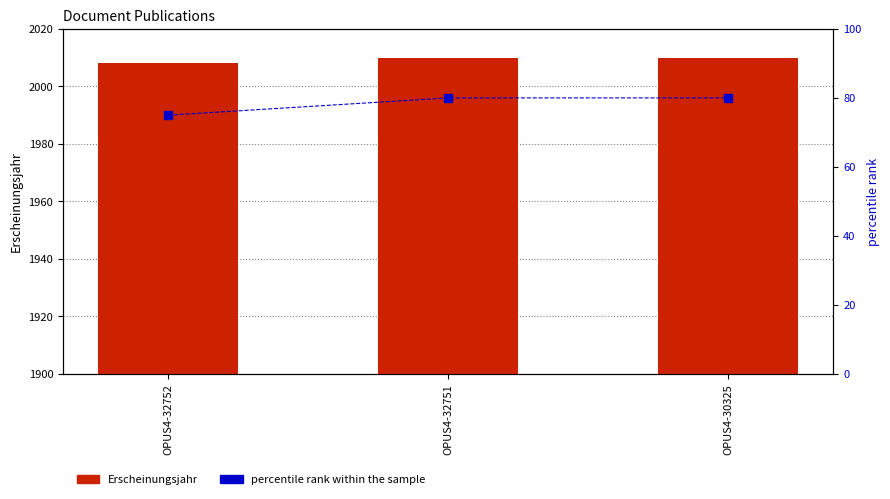

Reading left to right, transcribe all the data shown in this chart.

Erscheinungsjahr: 2008	2010	2010
percentile rank within the sample: 75	80	80